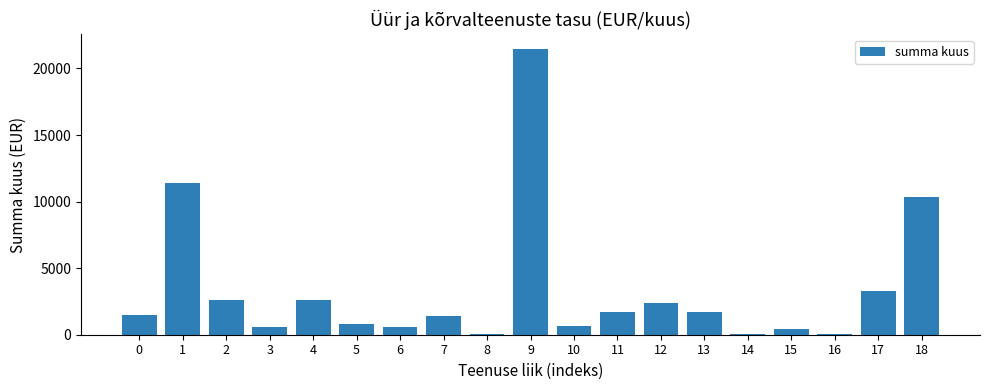

Is it true that the value at 0 is 2223.6?

False